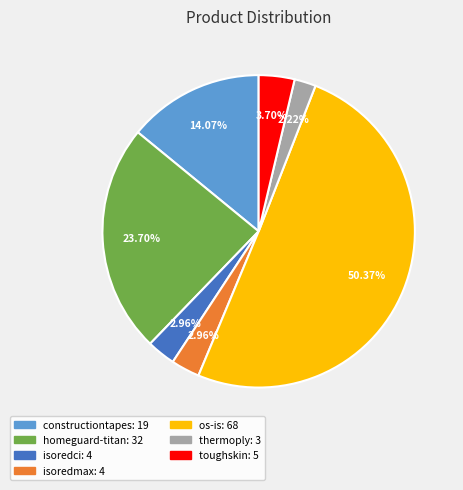

How many segments does this pie chart have?

7